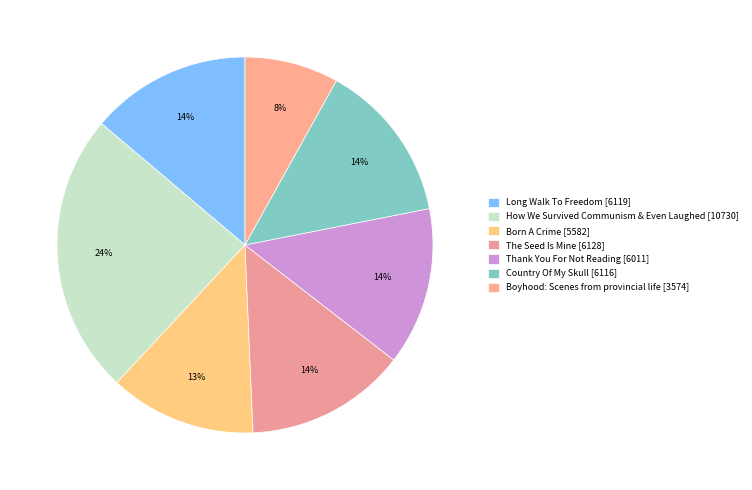

Approximately how many times larger is the value at Boyhood: Scenes from provincial life compared to Born A Crime?

0.6